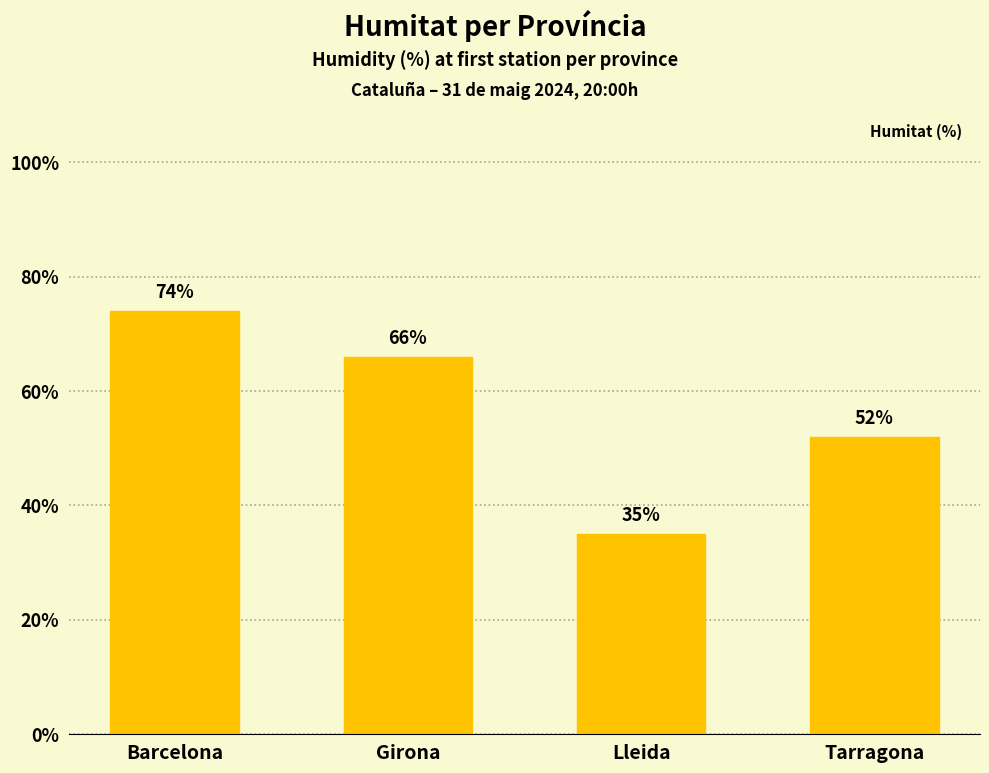

What is the difference between the maximum and second lowest values?

22